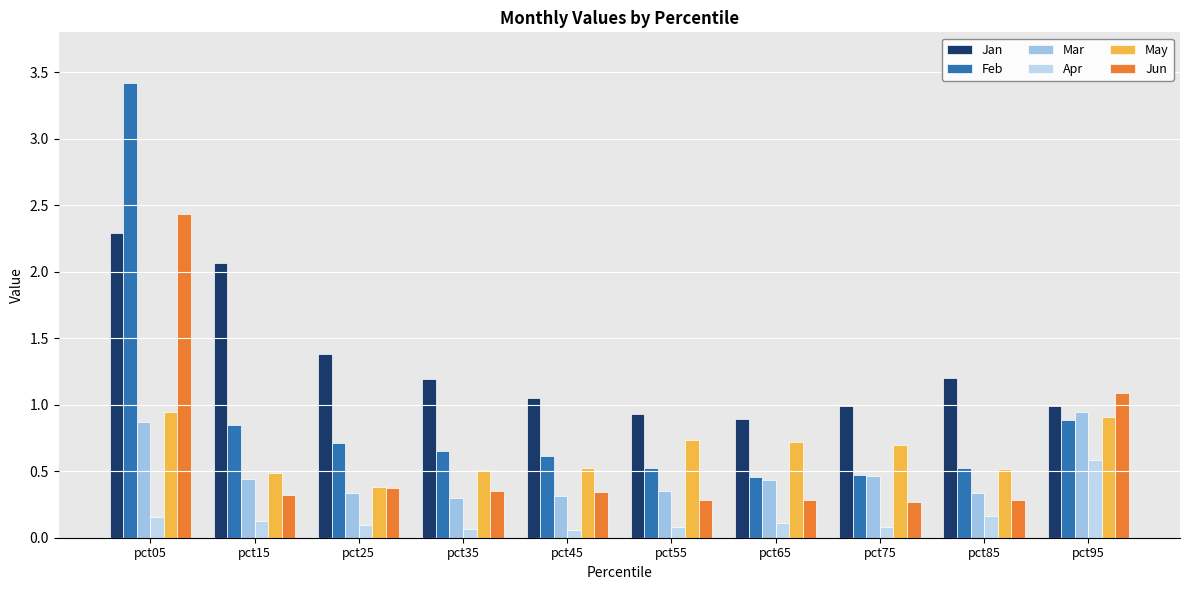

Is the value of Apr at pct05 greater than the value of Feb at pct75?

No